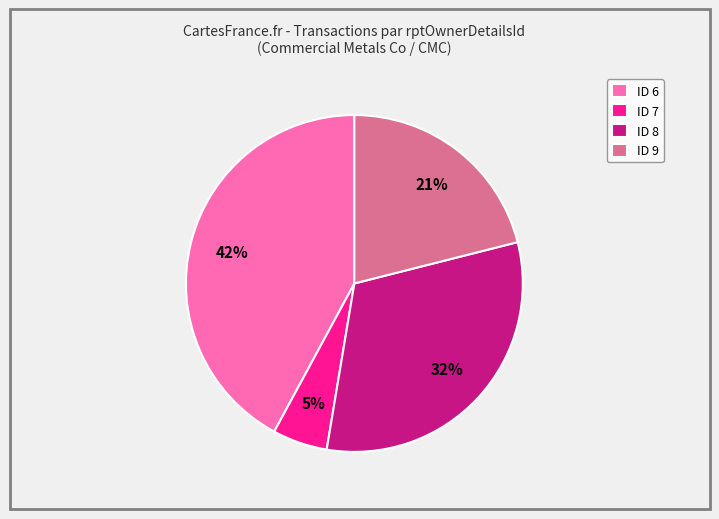

Is there a majority slice in this chart?

No